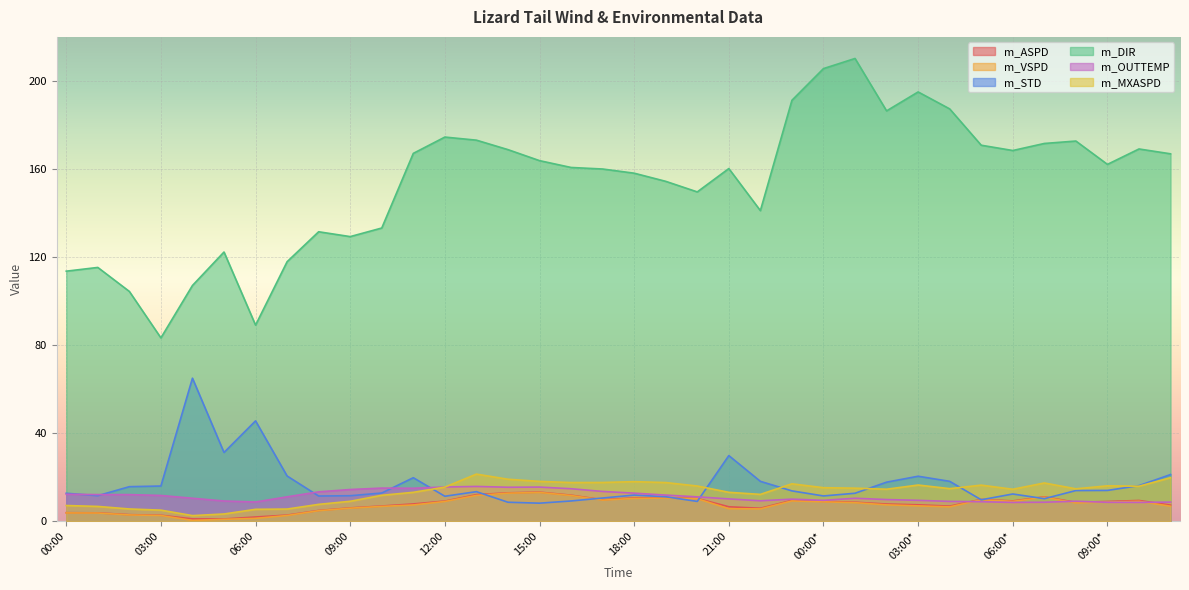

True or false: m_DIR and m_ASPD intersect in this chart.

False